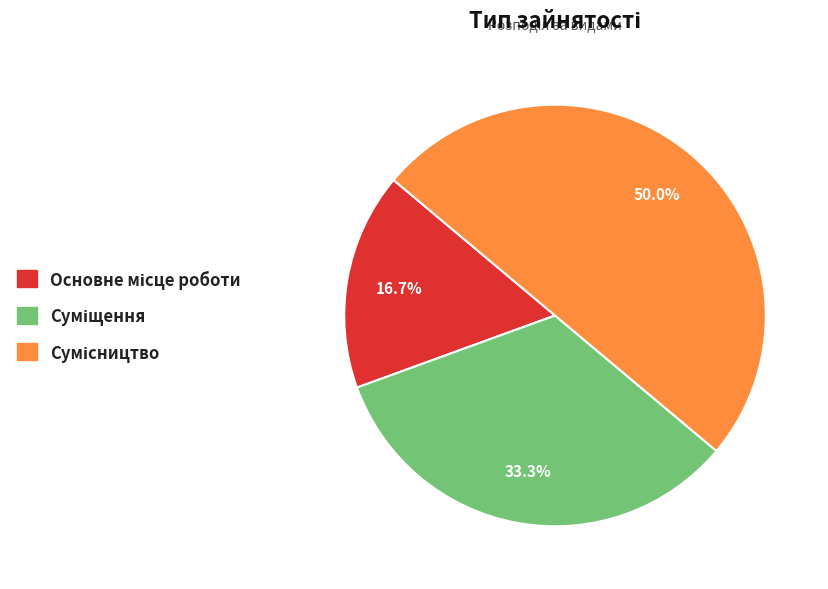

How many segments does this pie chart have?

3